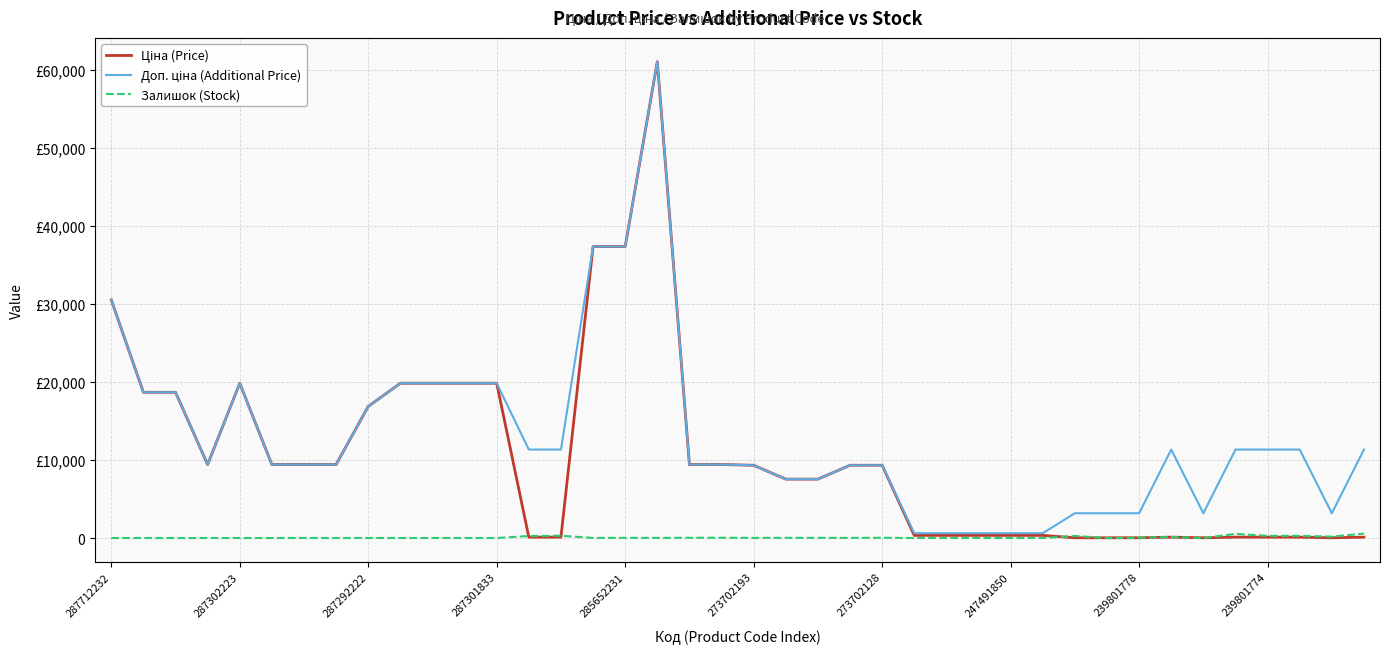

True or false: Доп. ціна (Additional Price) has more than 2 interior local peaks.

True